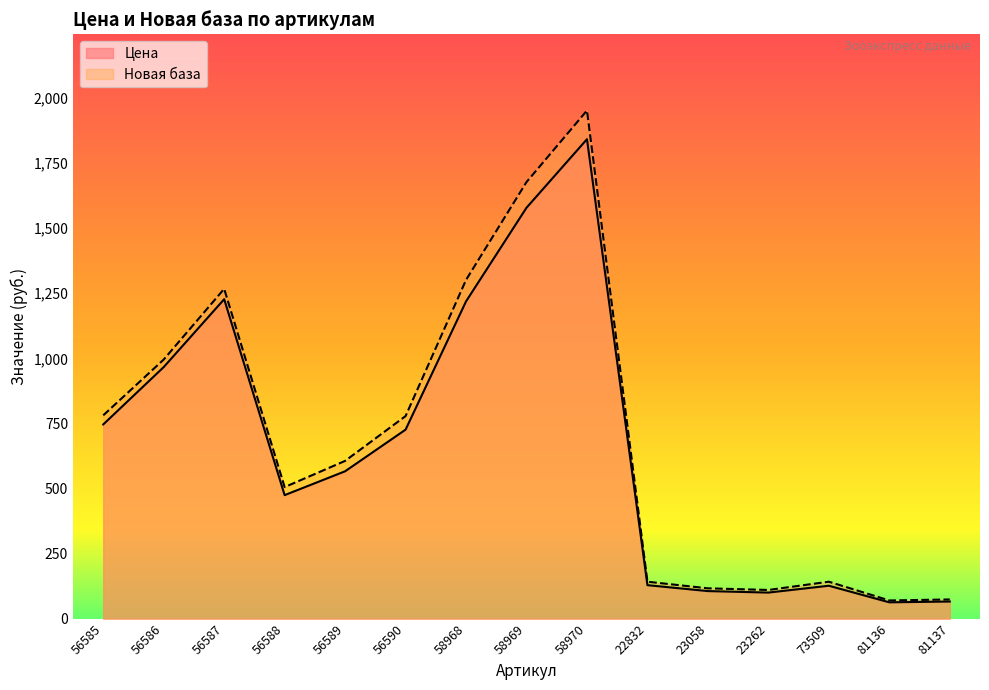

In Новая база, how many points are higher than both neighbors (excluding endpoints)?

3